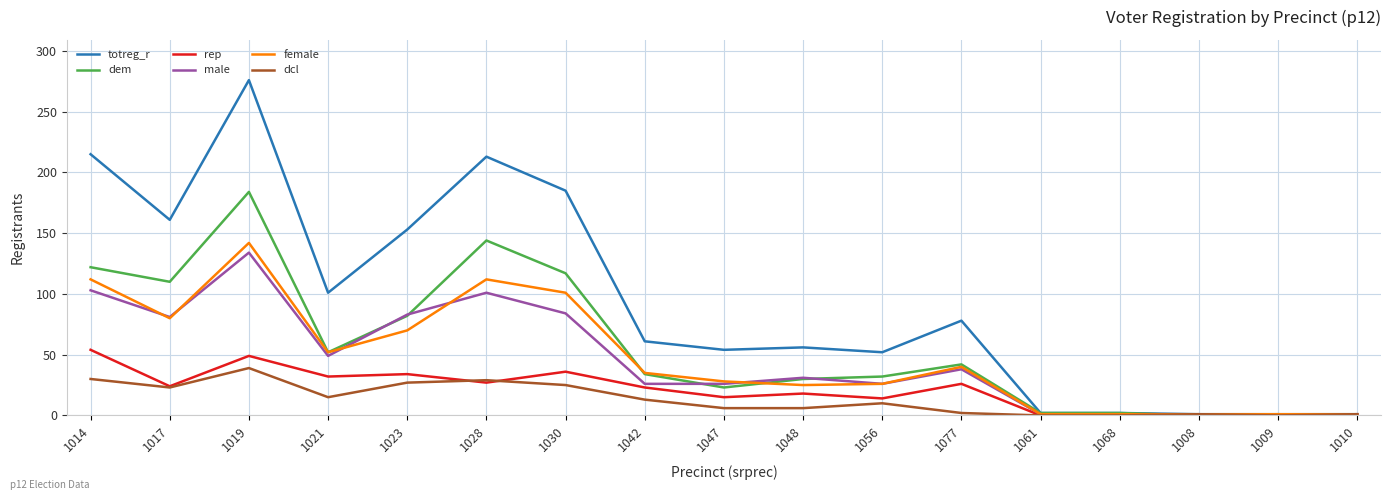

Which series has the widest spread of values?

totreg_r